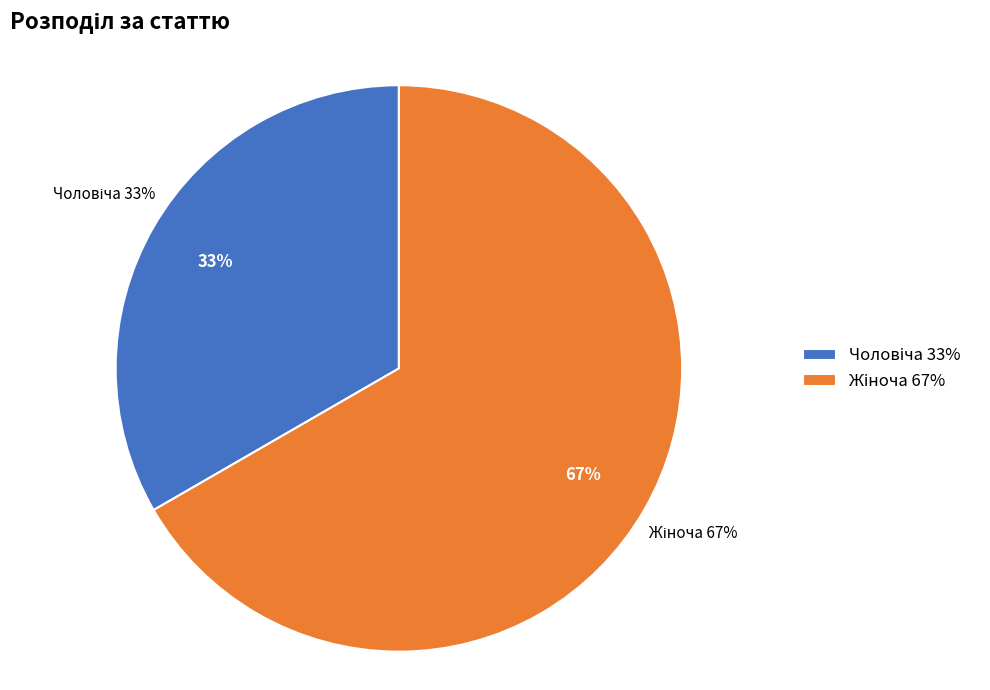

True or false: Жіноча accounts for 75% of the total.

False